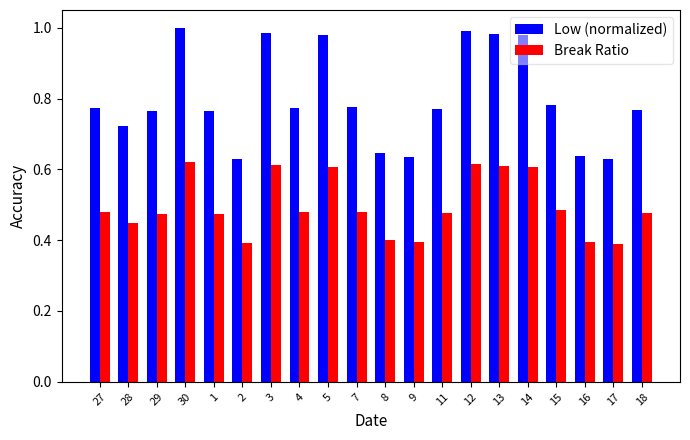

Is it true that Break Ratio equals 0.8 at 7?

False